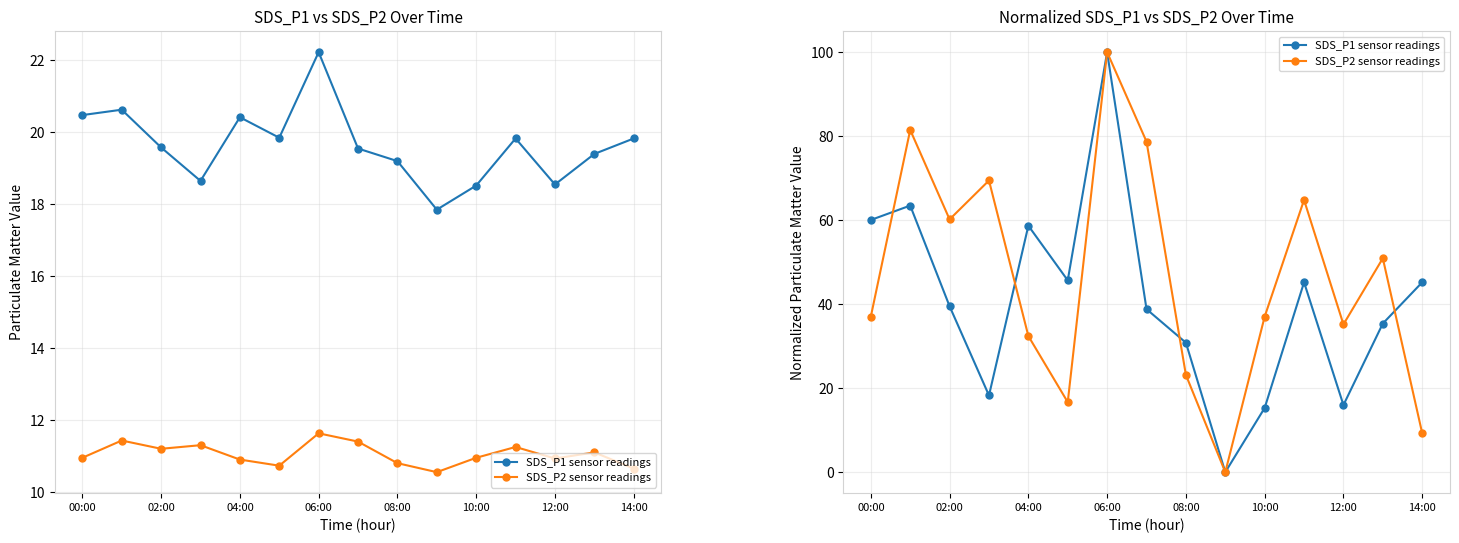

True or false: SDS_P1 sensor readings has more than 1 points higher than both neighbors.

True